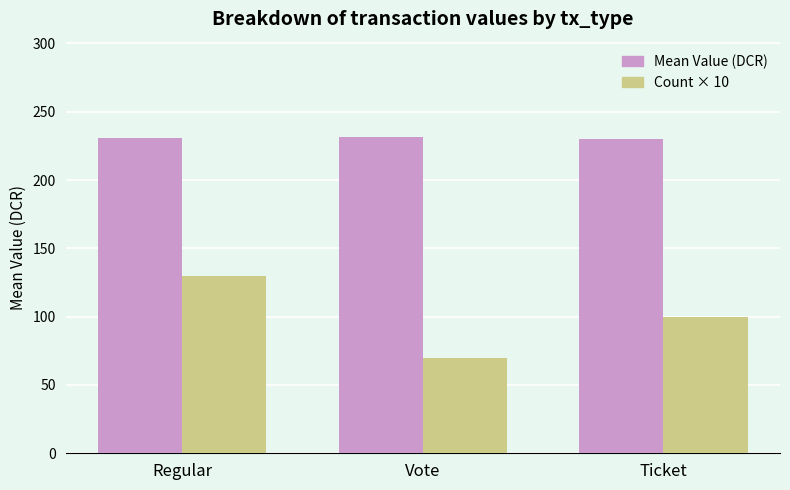

What is the label of the 2nd bar from the left?

Vote